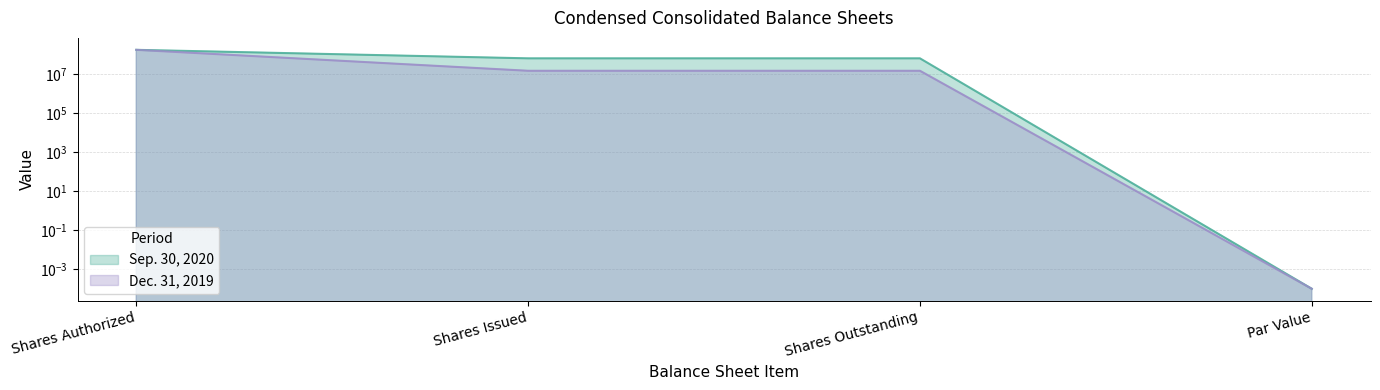

True or false: Sep. 30, 2020 has a value of 62376443.0 at Shares Outstanding.

True